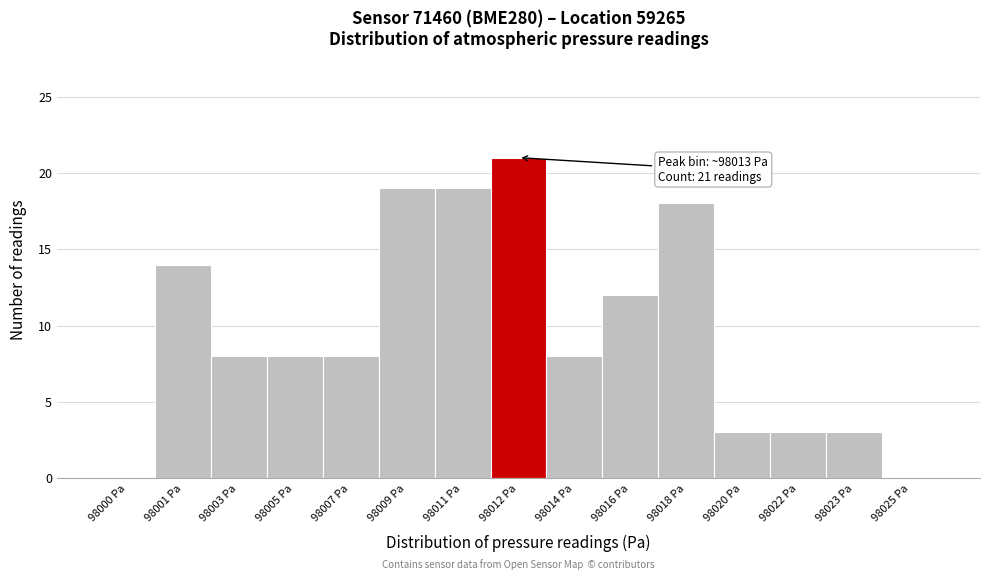

Reading left to right, transcribe all the data shown in this chart.

98000 Pa=0	98001 Pa=14	98003 Pa=8	98005 Pa=8	98007 Pa=8	98009 Pa=19	98011 Pa=19	98012 Pa=21	98014 Pa=8	98016 Pa=12	98018 Pa=18	98020 Pa=3	98022 Pa=3	98023 Pa=3	98025 Pa=0